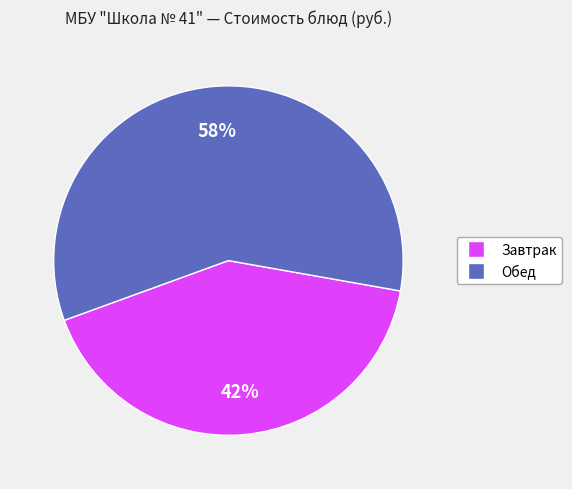

Is there any slice that represents more than half of the pie?

Yes